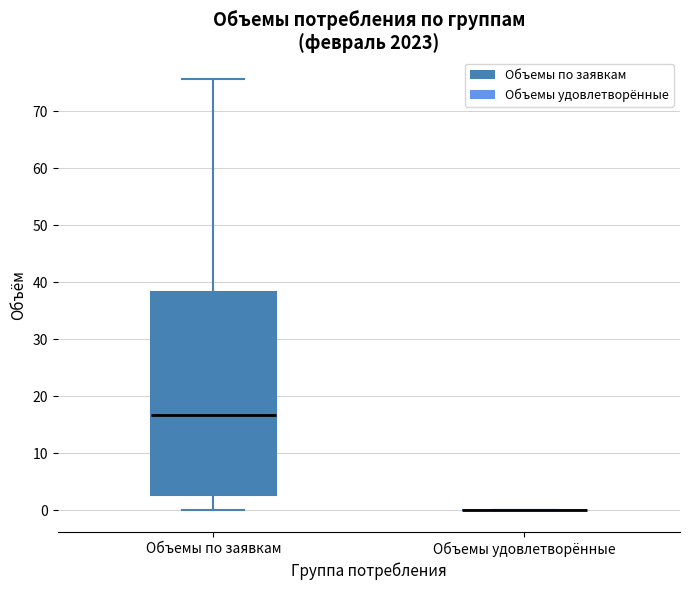

Reading left to right, transcribe this box plot: for each box, give where its median line is, the range the box spans, and where its two whiskers end, as read against the y-axis. The values are not printed on the chart, so give them approximately, as read against the axis.

Объемы по заявкам: median 17, box 3 to 38, whiskers 0 to 76
Объемы удовлетворённые: box collapsed to a line at 0, whiskers 0 to 0